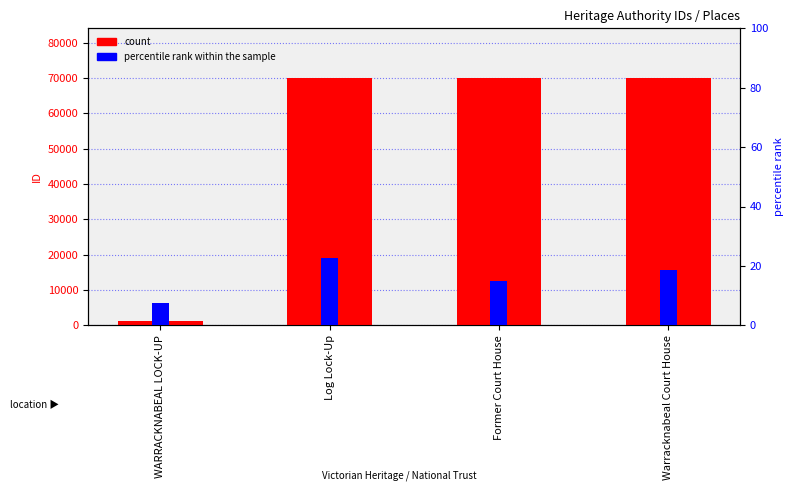

Reading left to right, list all the values displayed in this chart.

count: WARRACKNABEAL LOCK-UP=1187.0	Log Lock-Up=70071.0	Former Court House=70078.0	Warracknabeal Court House=70085.0
percentile rank within the sample: WARRACKNABEAL LOCK-UP=7.5	Log Lock-Up=22.5	Former Court House=15.0	Warracknabeal Court House=18.6